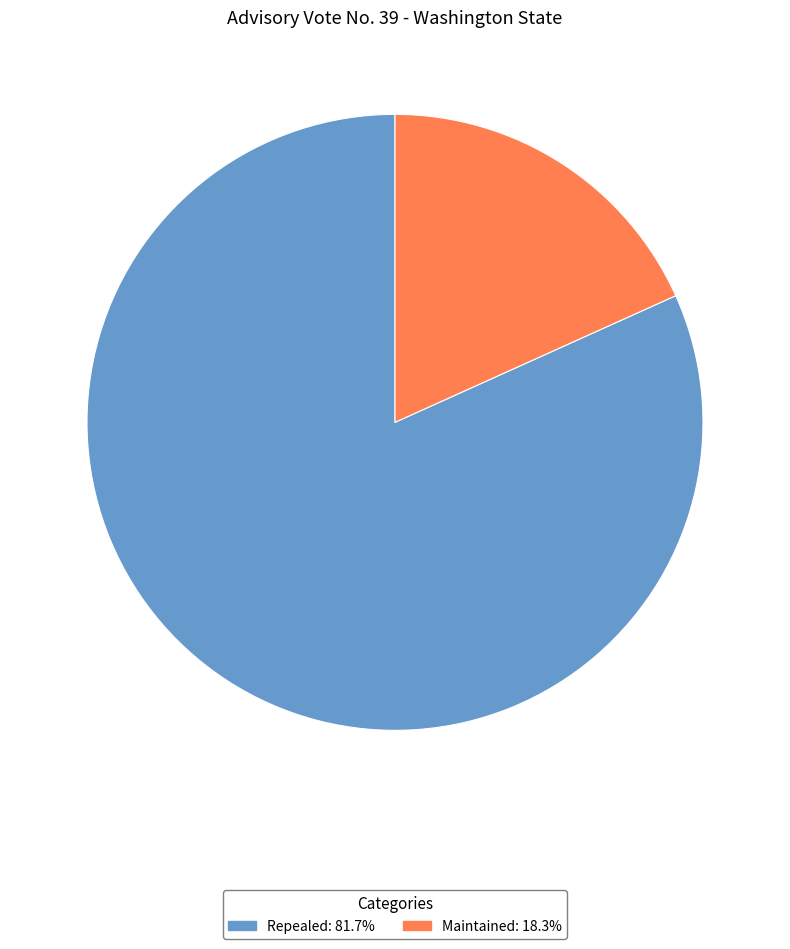

How many slices are in this pie chart?

2